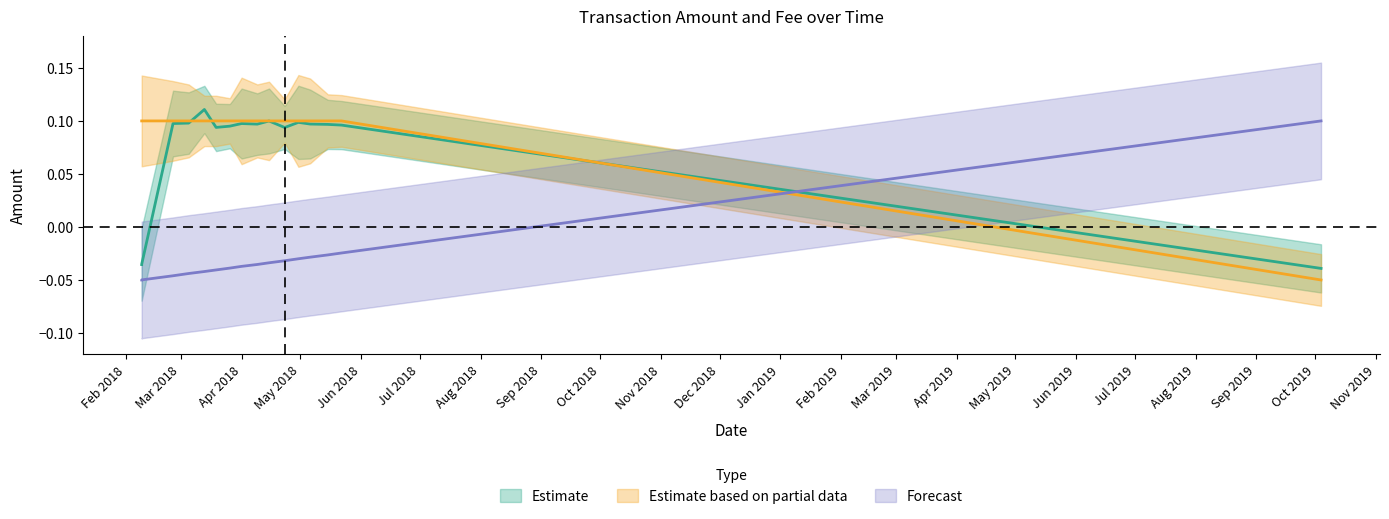

Does the chart display data point markers on the line(s)?

No